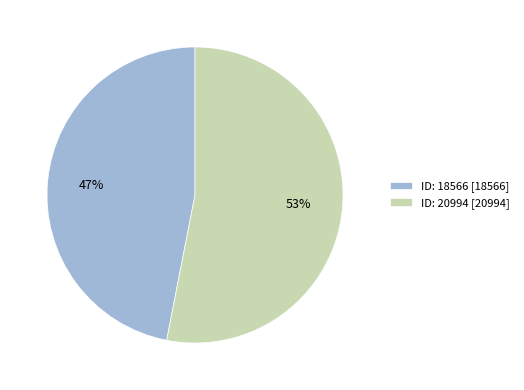

How many segments does this pie chart have?

2